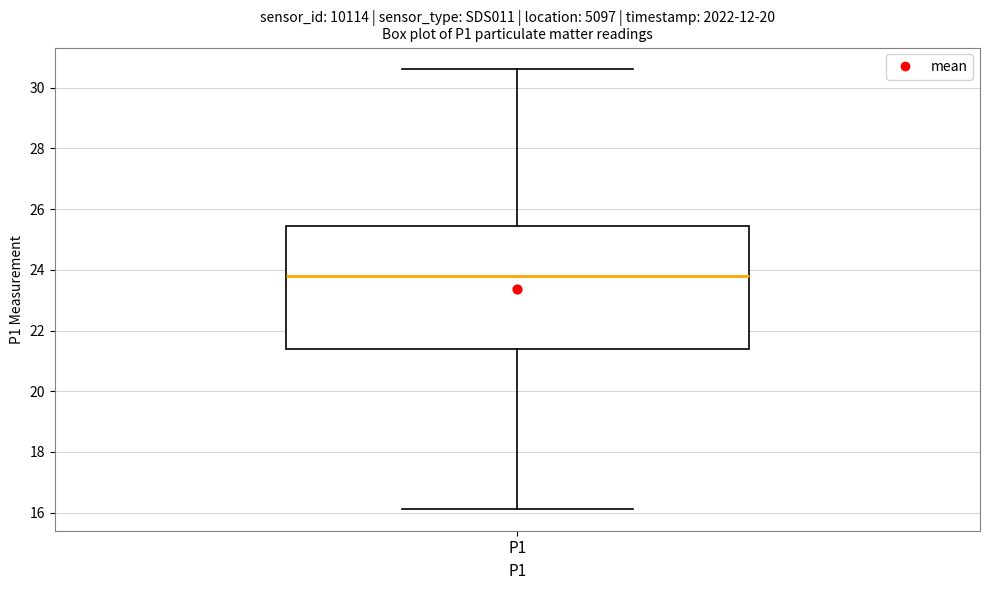

Read this box plot against the y-axis: the position of the median line, the range covered by the box, and the ends of both whiskers. The values are not printed on the chart, so give them approximately, as read against the axis.

median 23.8, box 21.4 to 25.4, whiskers 16.2 to 30.6